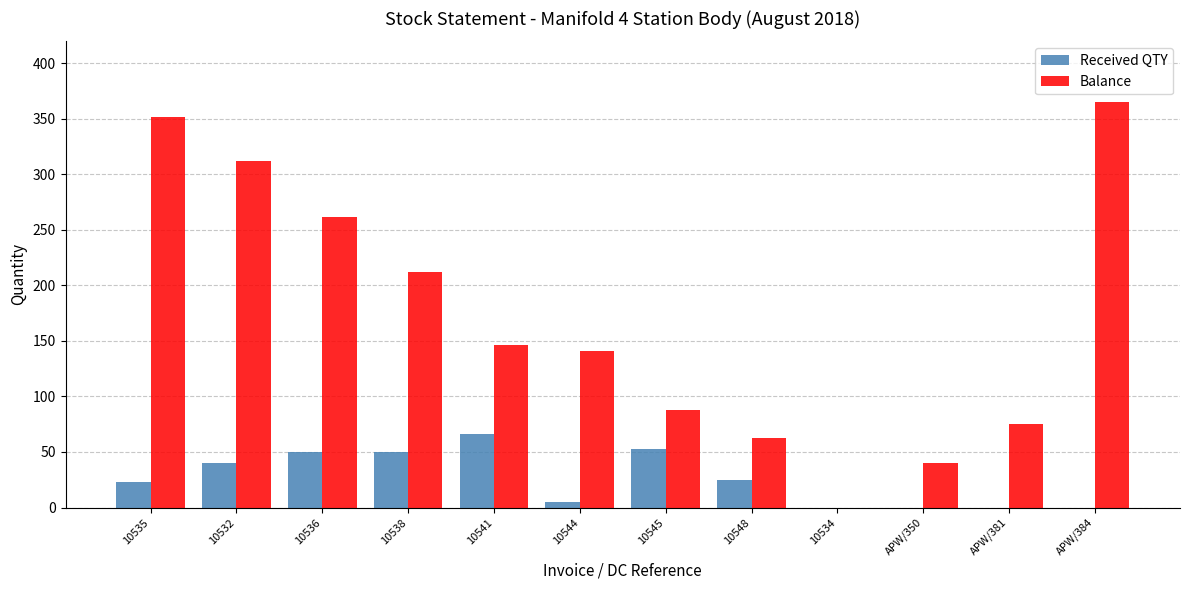

What is the total value across all series at 10548?

88